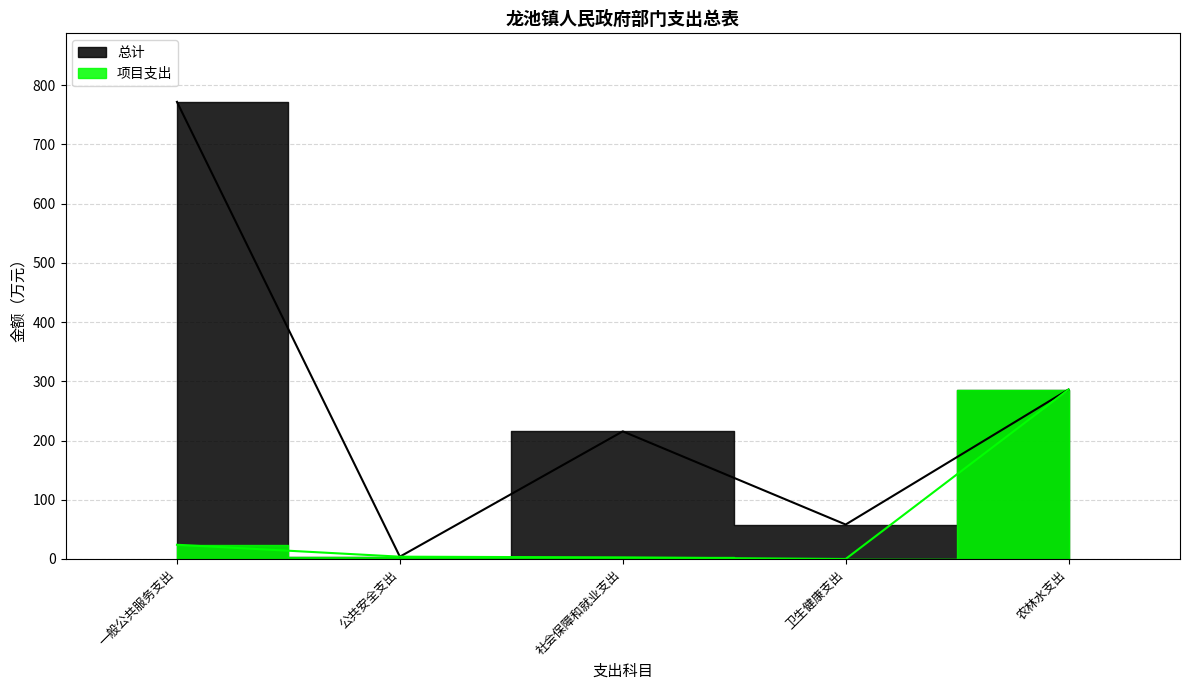

What is the label of the 5th point from the left?

农林水支出